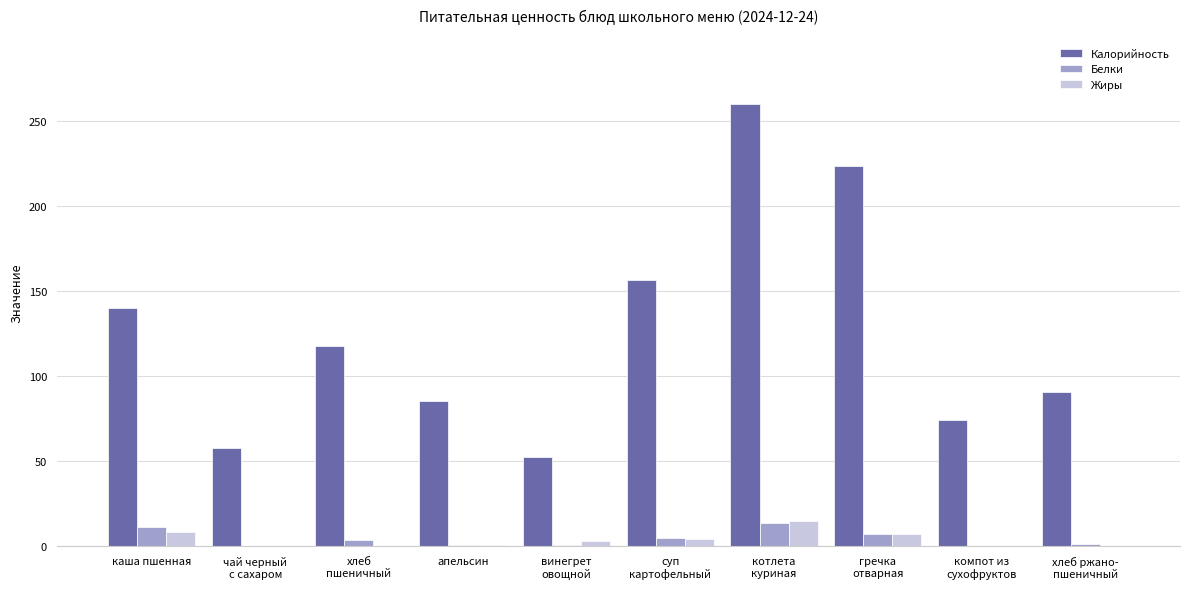

The value of Калорийность at каша пшенная is 140.3. True or false?

True